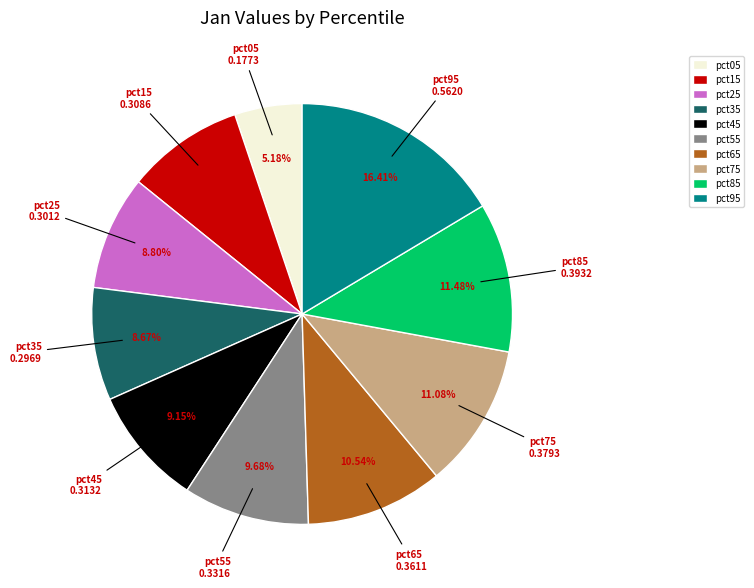

Which slice is the largest?

pct95